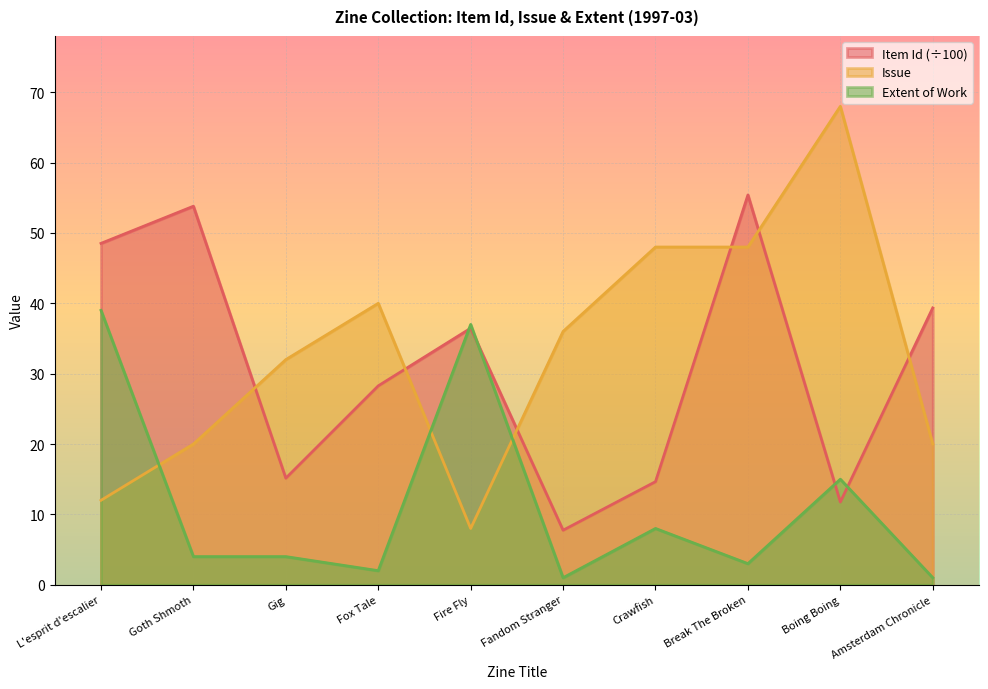

Between Gig and Amsterdam Chronicle, which series saw the biggest shift?

Item Id (÷100)